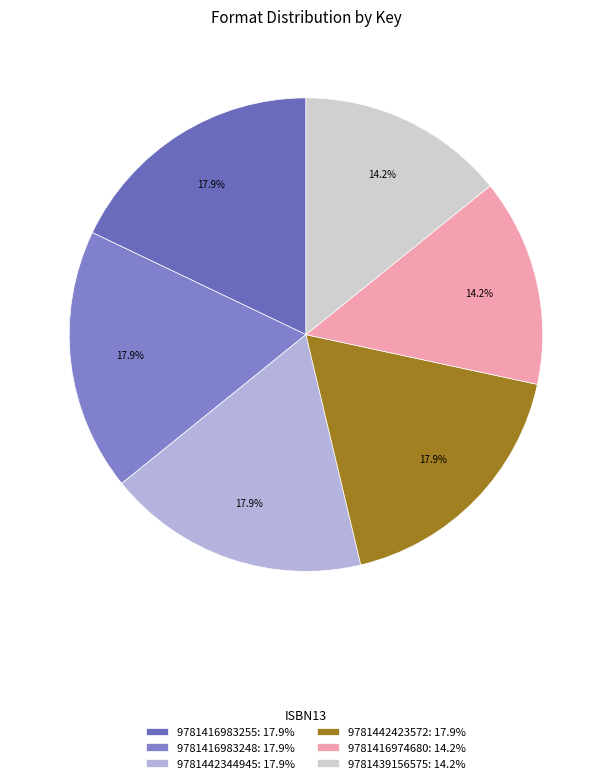

To the nearest percent, what is the difference between the largest and smallest slice percentages?

4%